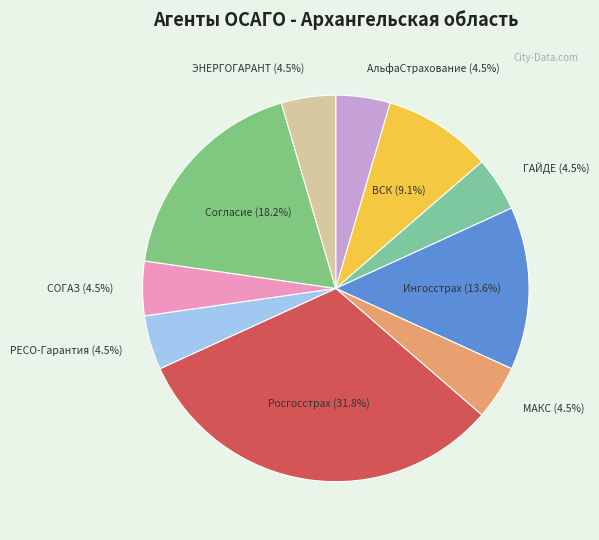

How many slices are in this pie chart?

10